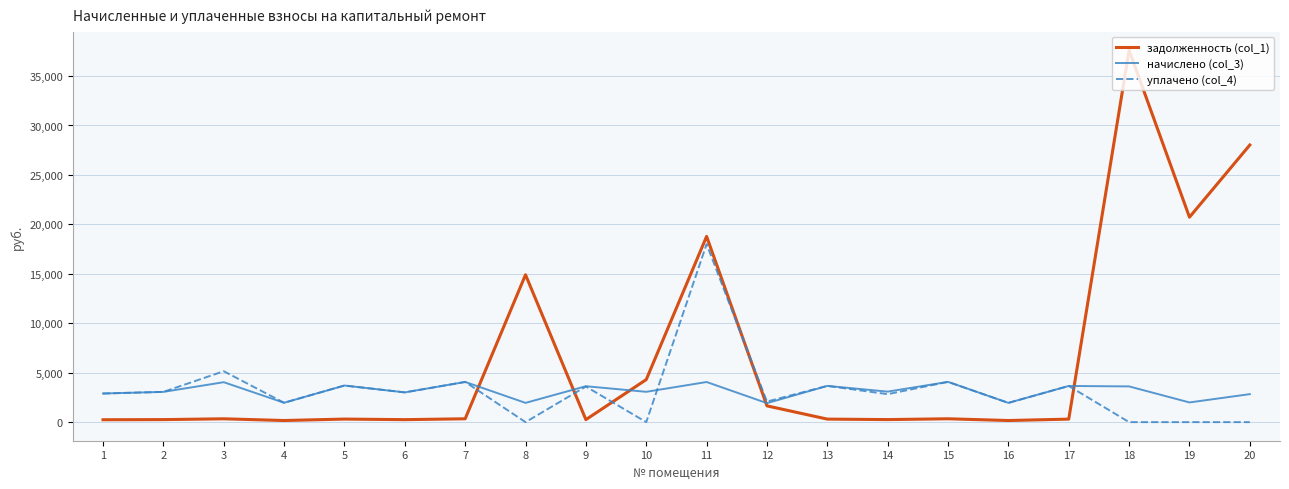

How many distinct data groups are displayed?

3